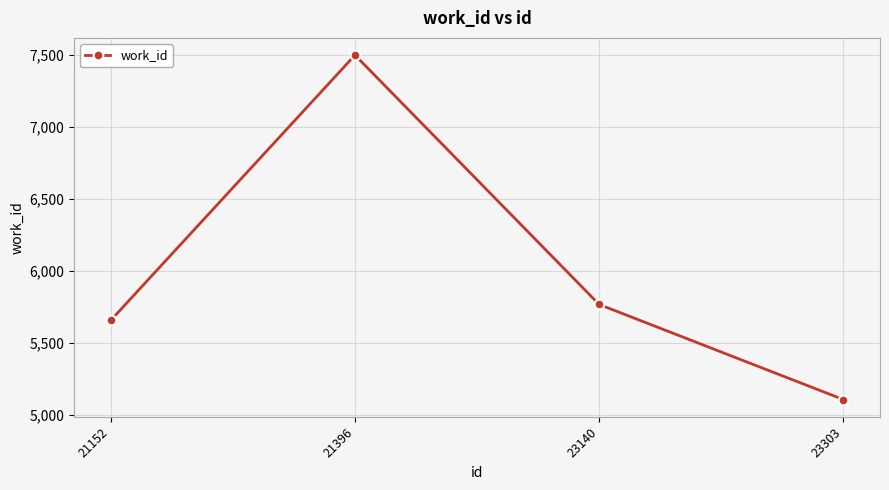

What is the smallest value displayed?

5107